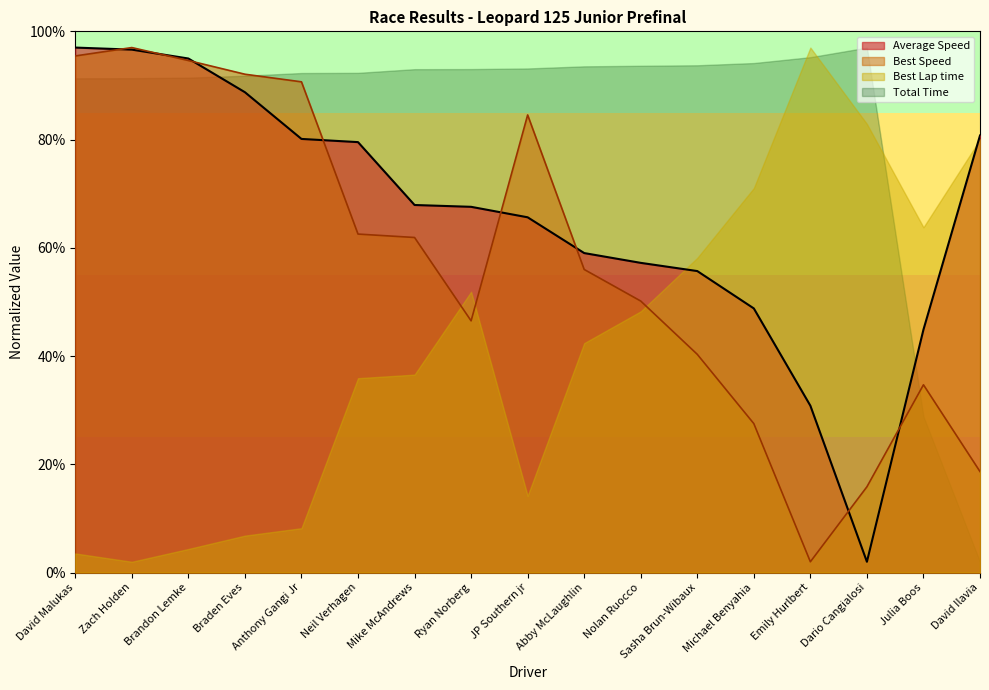

What is the average value of the Average Speed series?

65.7